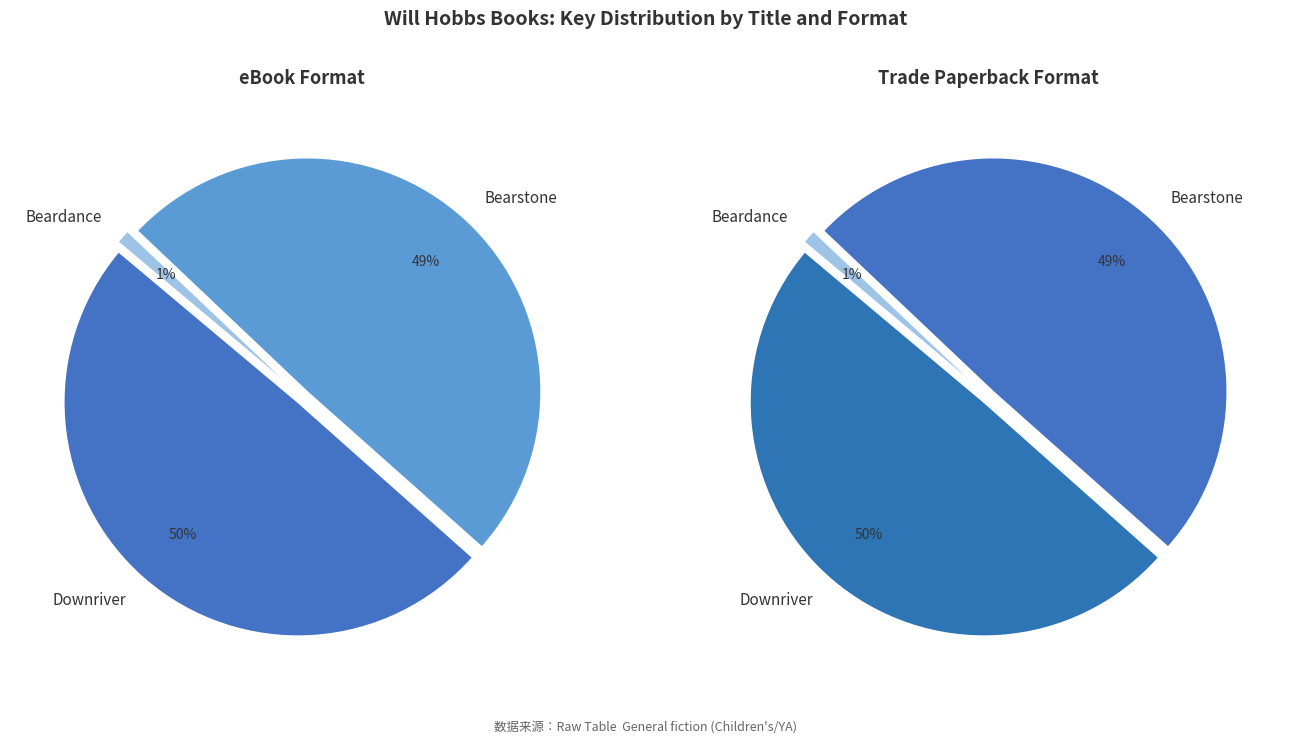

What percentage is the Bearstone slice, to the nearest percent?

49%